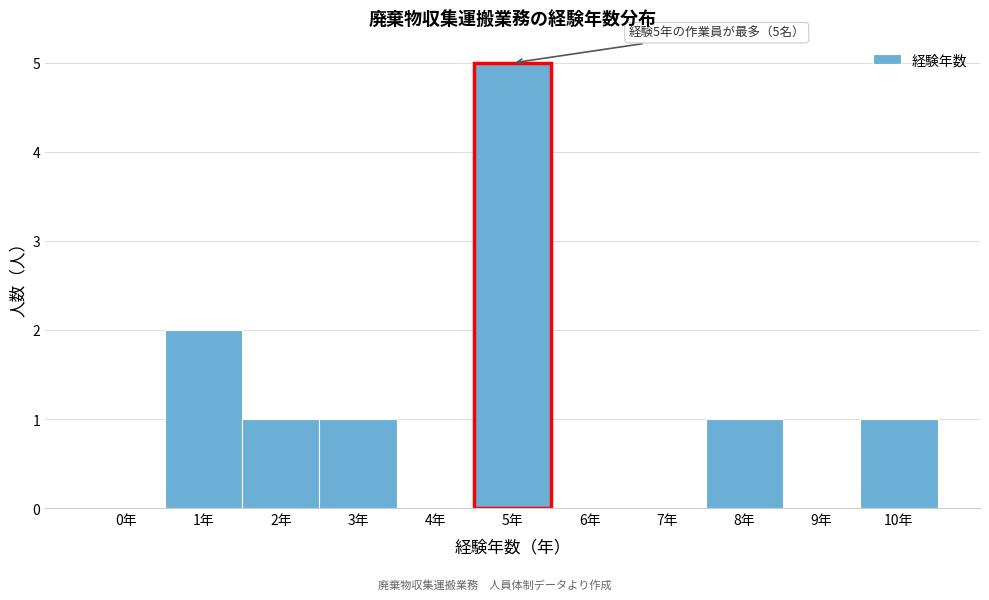

Reading left to right, list all the values displayed in this chart.

0年=0	1年=2	2年=1	3年=1	4年=0	5年=5	6年=0	7年=0	8年=1	9年=0	10年=1